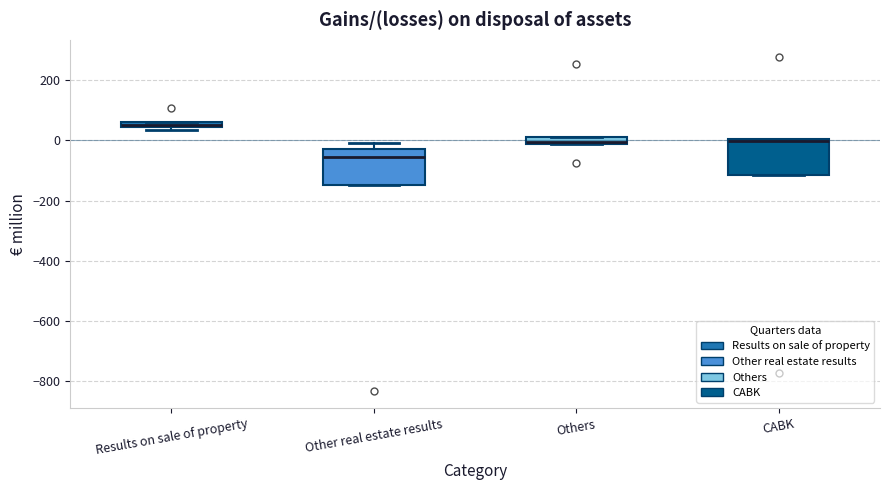

Where does the median line of the box for Others sit on the y-axis? The values are not printed on the chart, so give them approximately, as read against the axis.

0